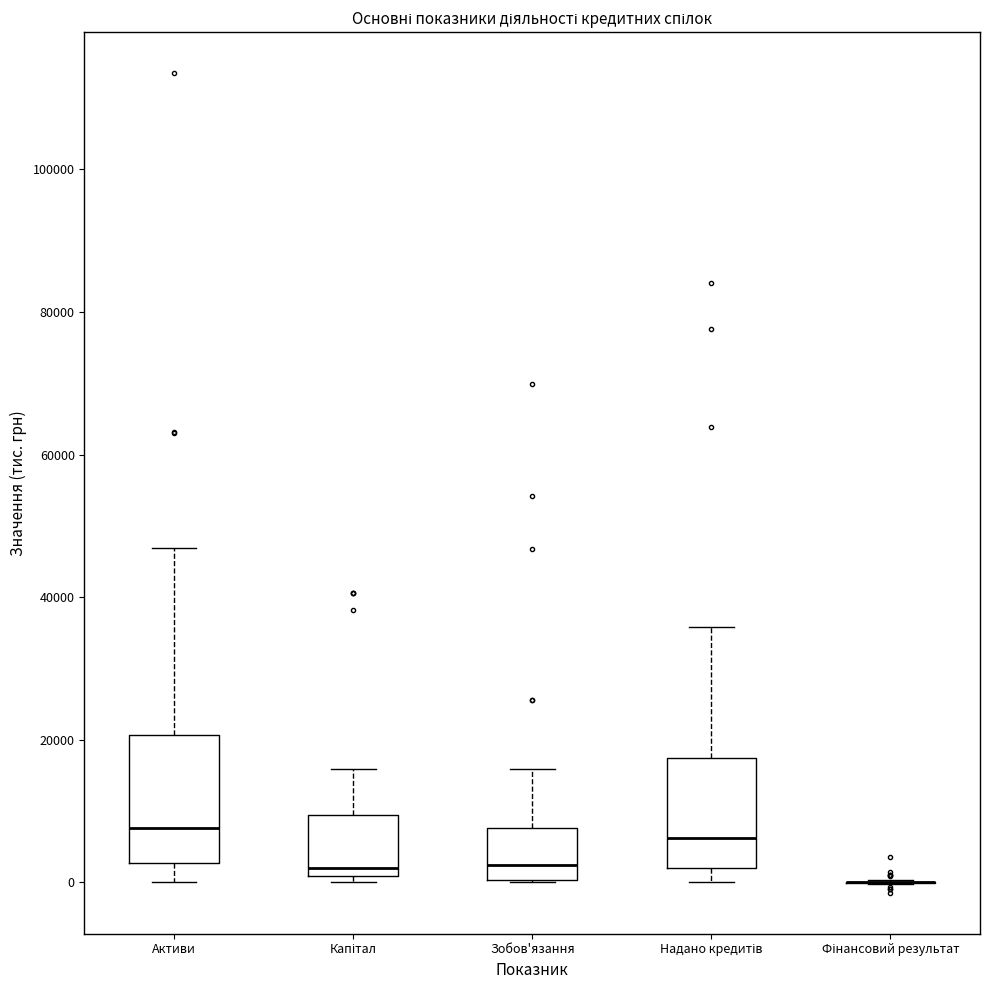

Reading left to right, read every box against the y-axis: the position of its median line, the range the box covers, and the ends of its whiskers. The values are not printed on the chart, so give them approximately, as read against the axis.

Активи: median 8000, box 2000 to 20000, whiskers 0 to 46000
Капітал: median 2000, box 0 to 10000, whiskers 0 (just below the box's lower edge) to 16000
Зобов'язання: median 2000, box 0 to 8000, whiskers 0 to 16000
Надано кредитів: median 6000, box 2000 to 18000, whiskers 0 to 36000
Фінансовий результат: box collapsed to a line at 0, whiskers 0 to 0